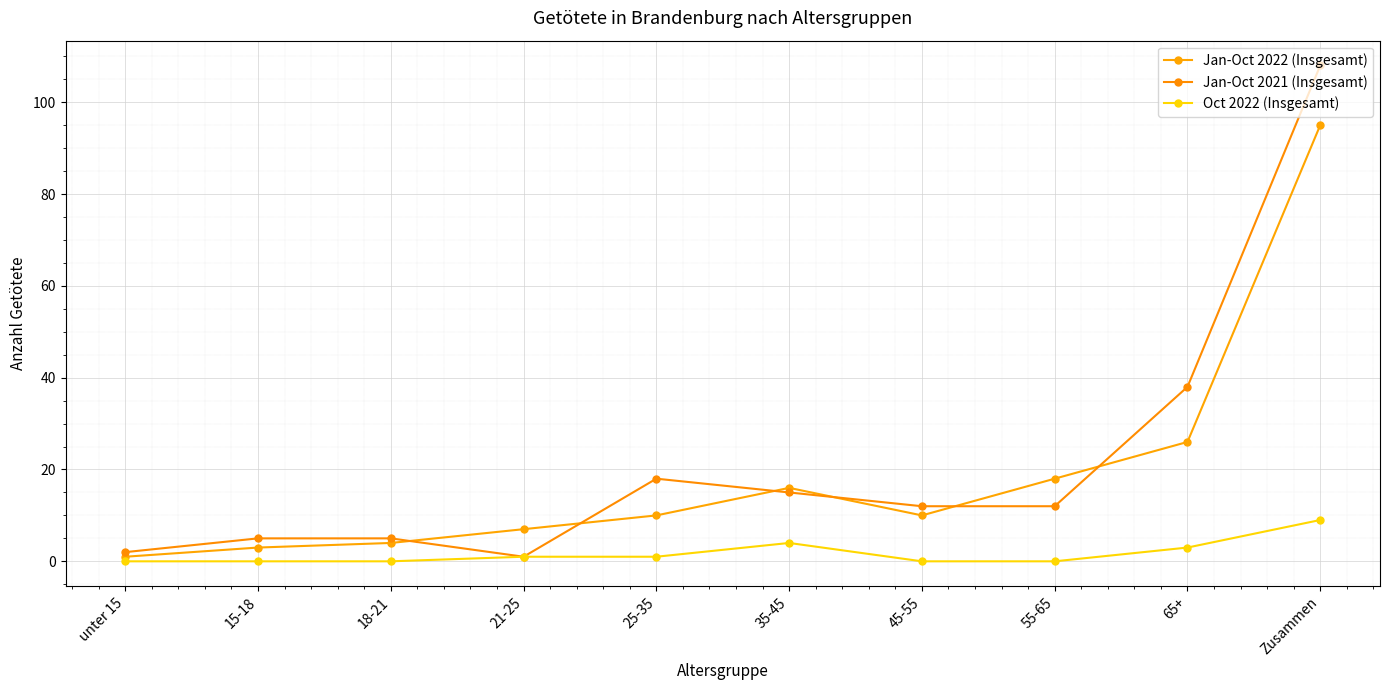

Is the value of Jan-Oct 2021 (Insgesamt) at 21-25 greater than the value of Oct 2022 (Insgesamt) at 45-55?

Yes